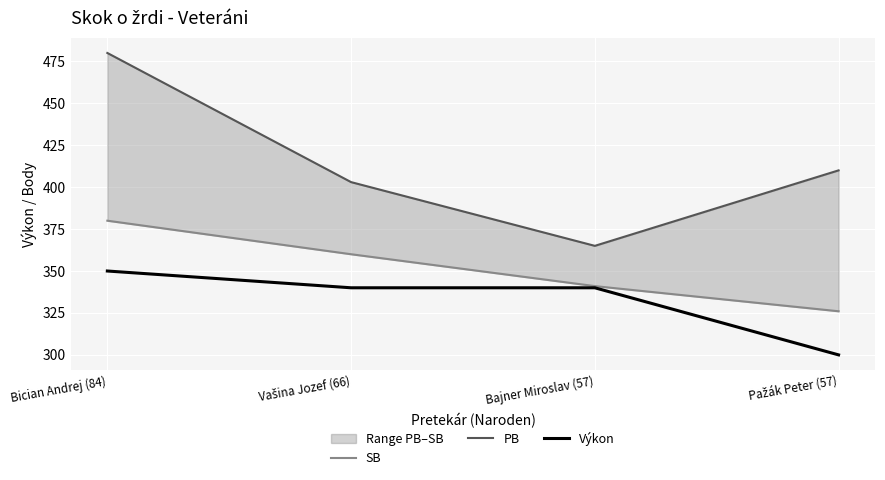

Rank the categories by SB value from highest to lowest.

Bician Andrej (84), Vašina Jozef (66), Bajner Miroslav (57), Pažák Peter (57)